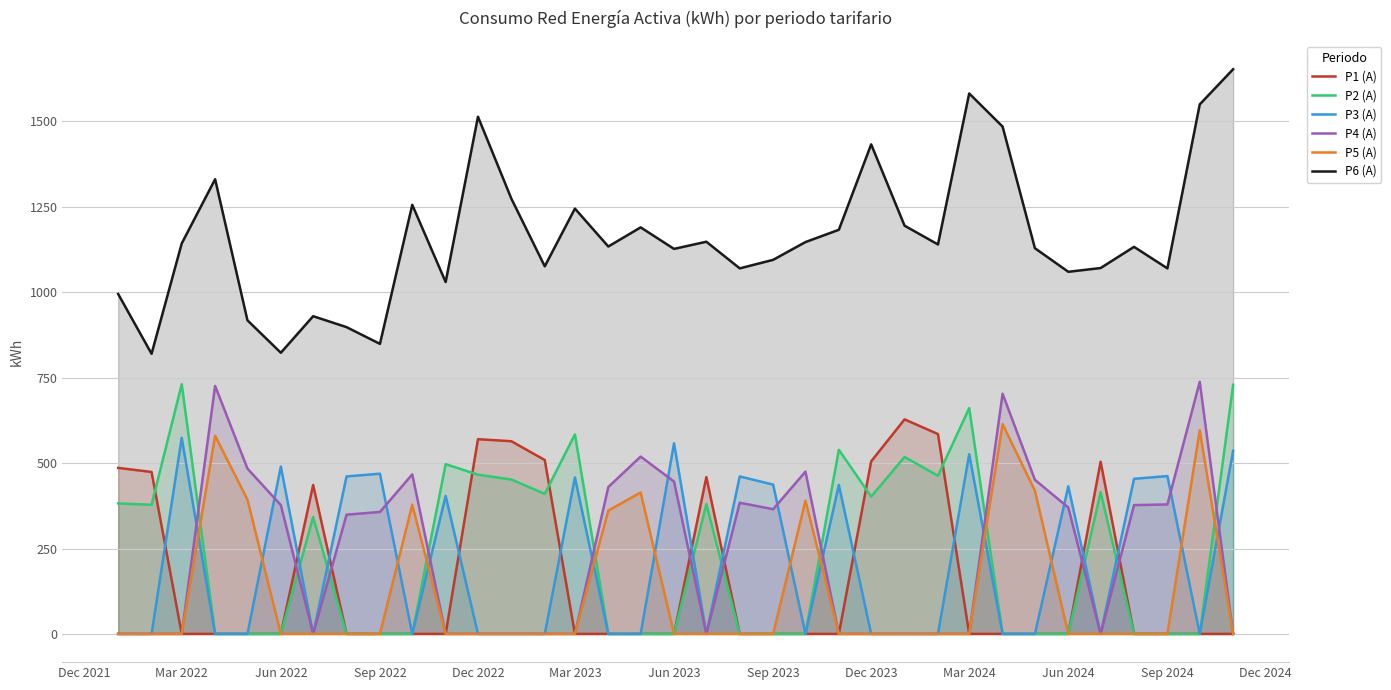

The value of P6 (A) at Sep 2024 is 1070. True or false?

True